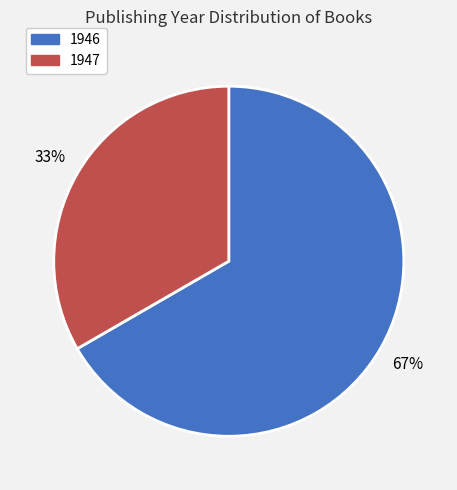

To the nearest percent, what is the average slice percentage?

50%